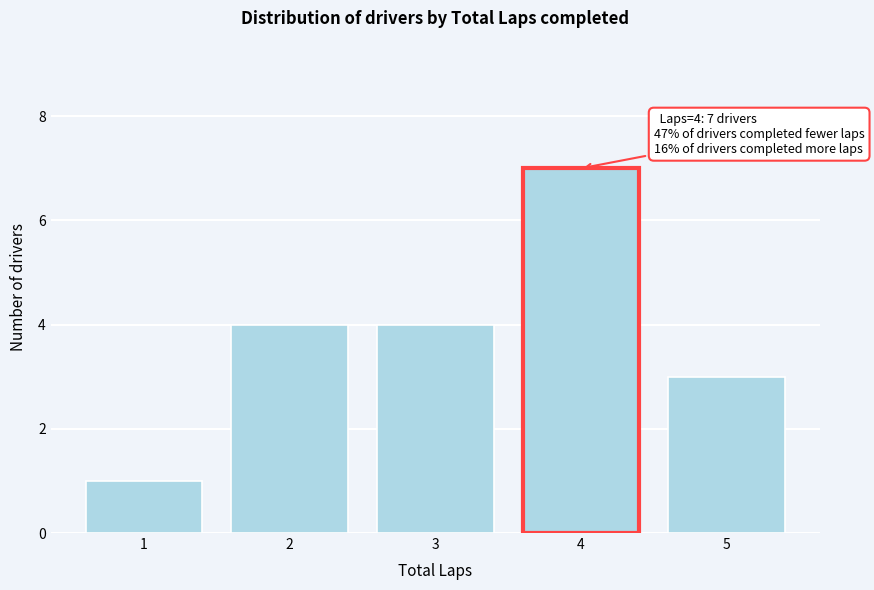

Which range on the x-axis has the tallest bar?

3.5 to 4.5